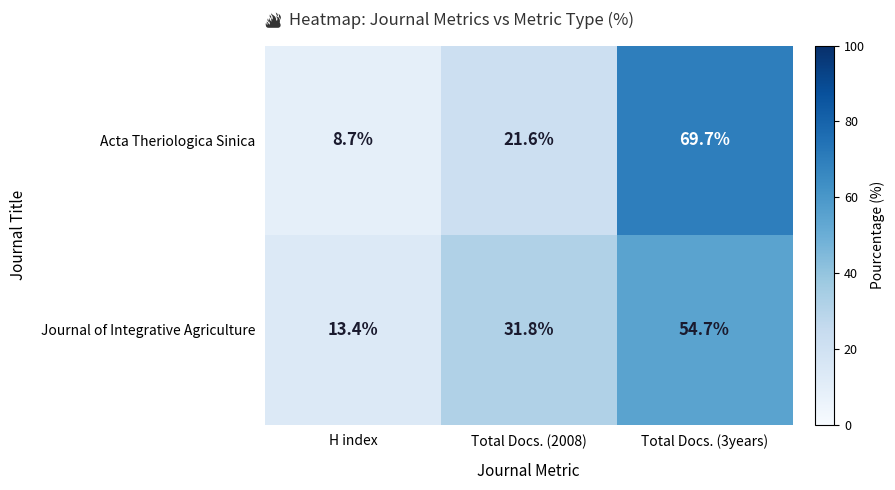

At which category is the sum across all series the highest?

Total Docs. (3years)